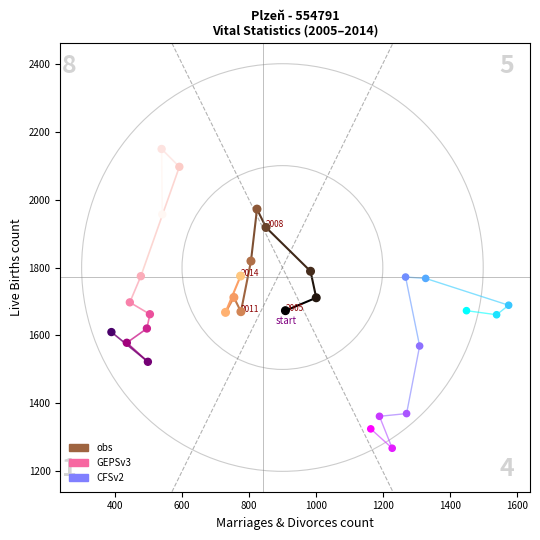

Which series reaches the minimum Y coordinate?

CFSv2